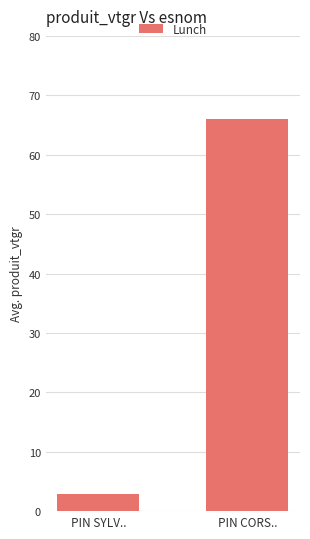

Reading left to right, extract all data points from this chart.

PIN SYLV..=2.8	PIN CORS..=66.0